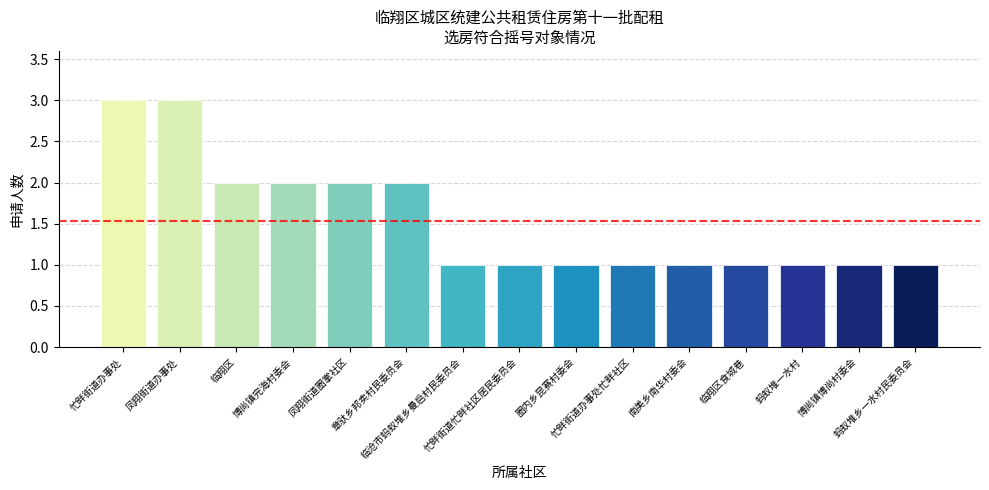

What is the maximum value shown in the chart?

3